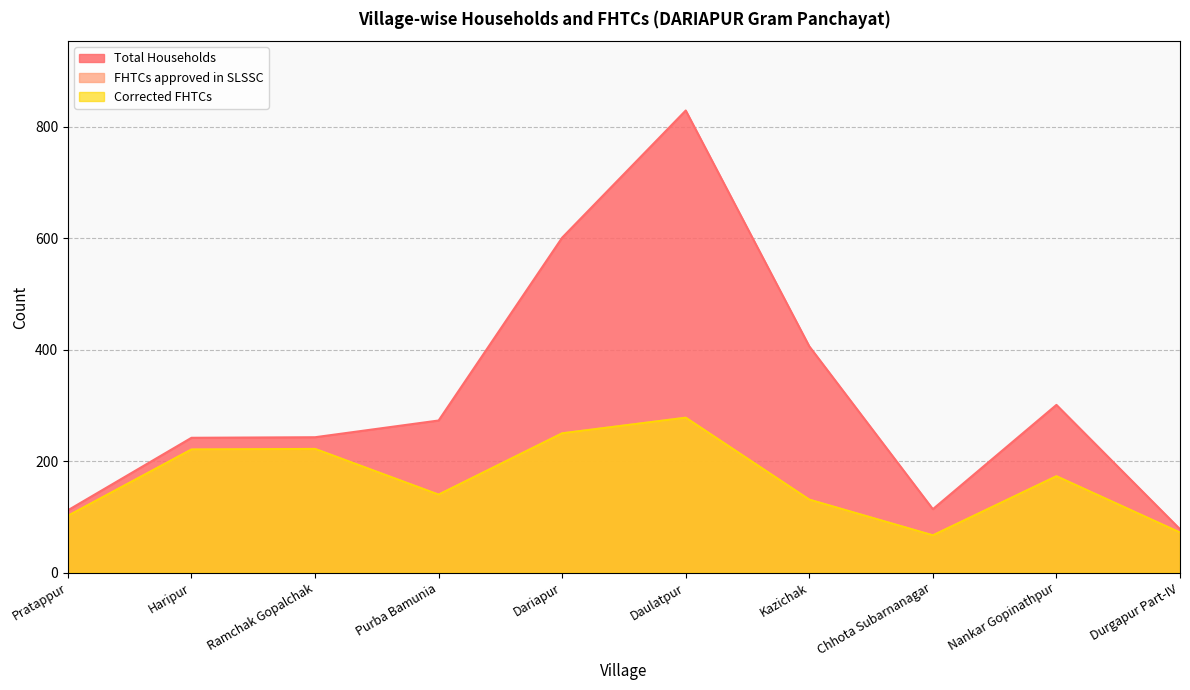

What is the sum of all Corrected FHTCs values?

1656